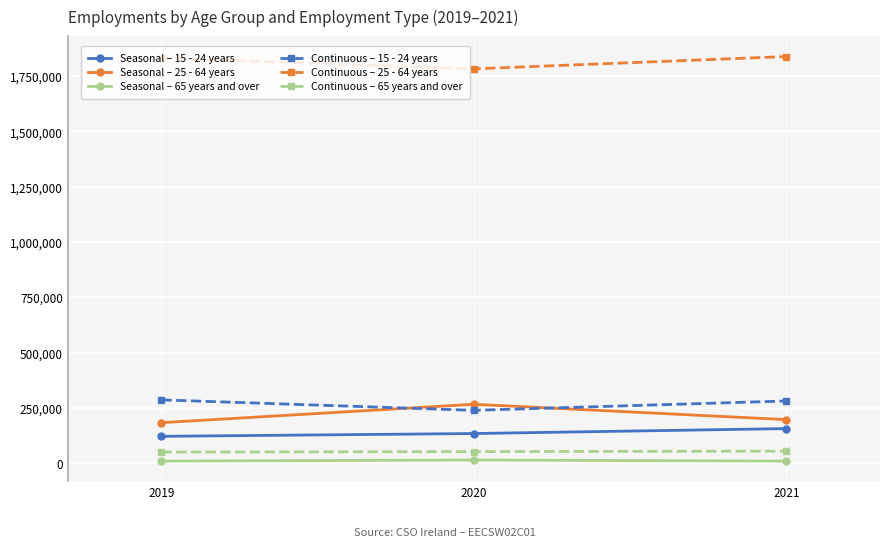

What is the sum of the Seasonal – 25 - 64 years values at 2019 and 2021?

379876